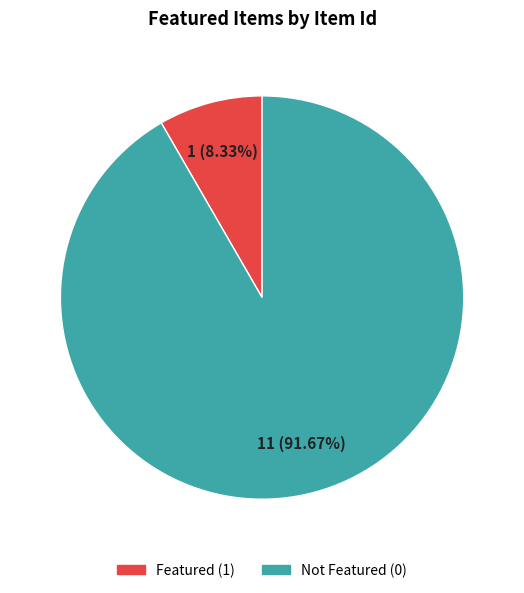

Does any single category account for the majority?

Yes